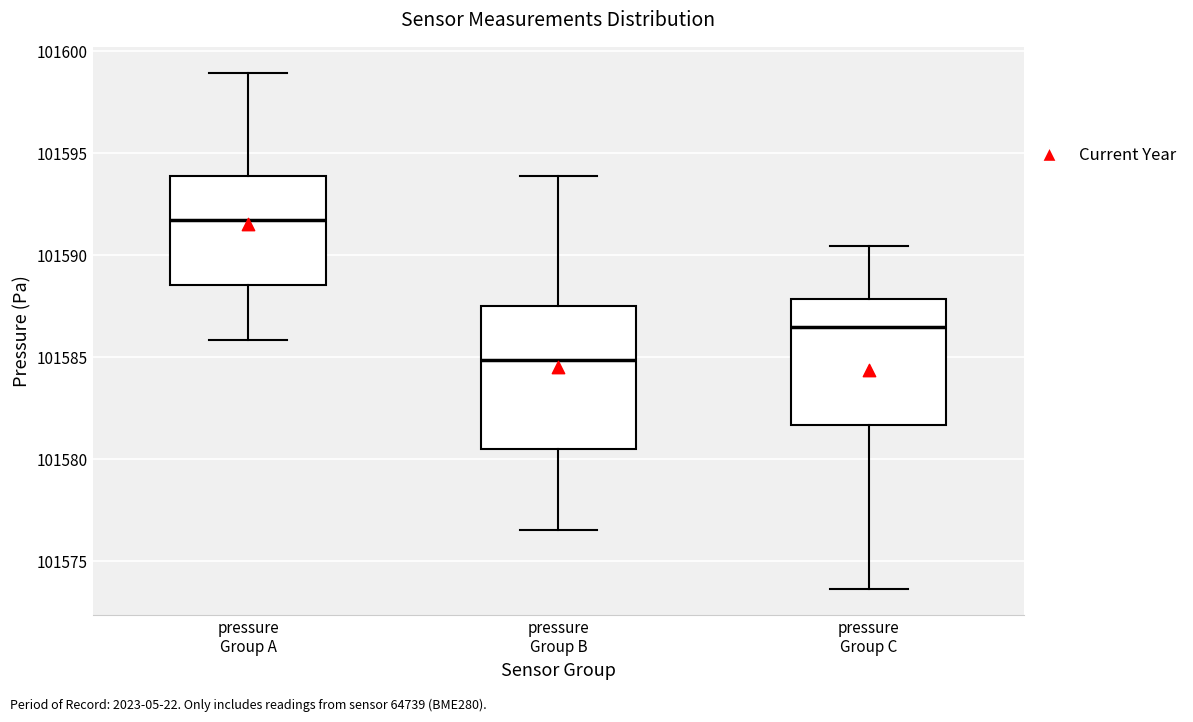

Which box is the tallest, from its lower edge to its upper edge?

pressure Group B